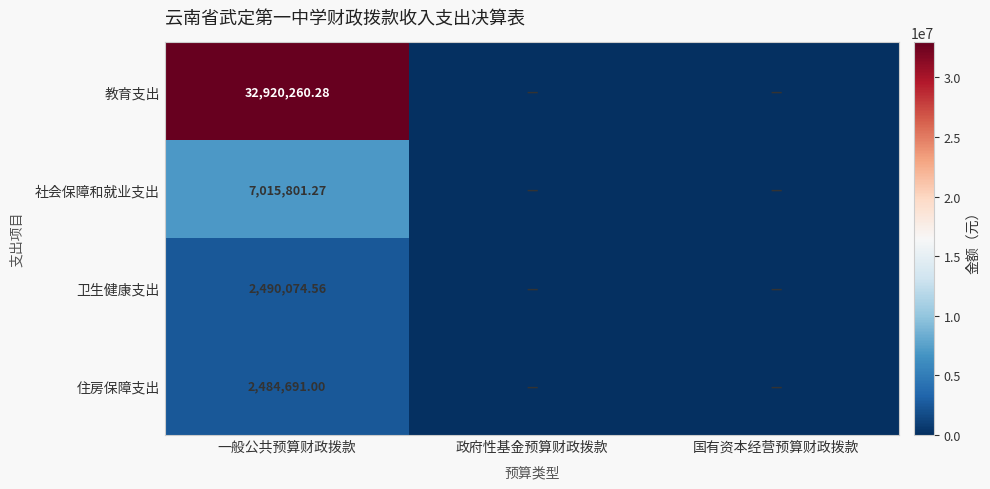

Rank the series at 一般公共预算财政拨款 from lowest to highest value.

住房保障支出, 卫生健康支出, 社会保障和就业支出, 教育支出